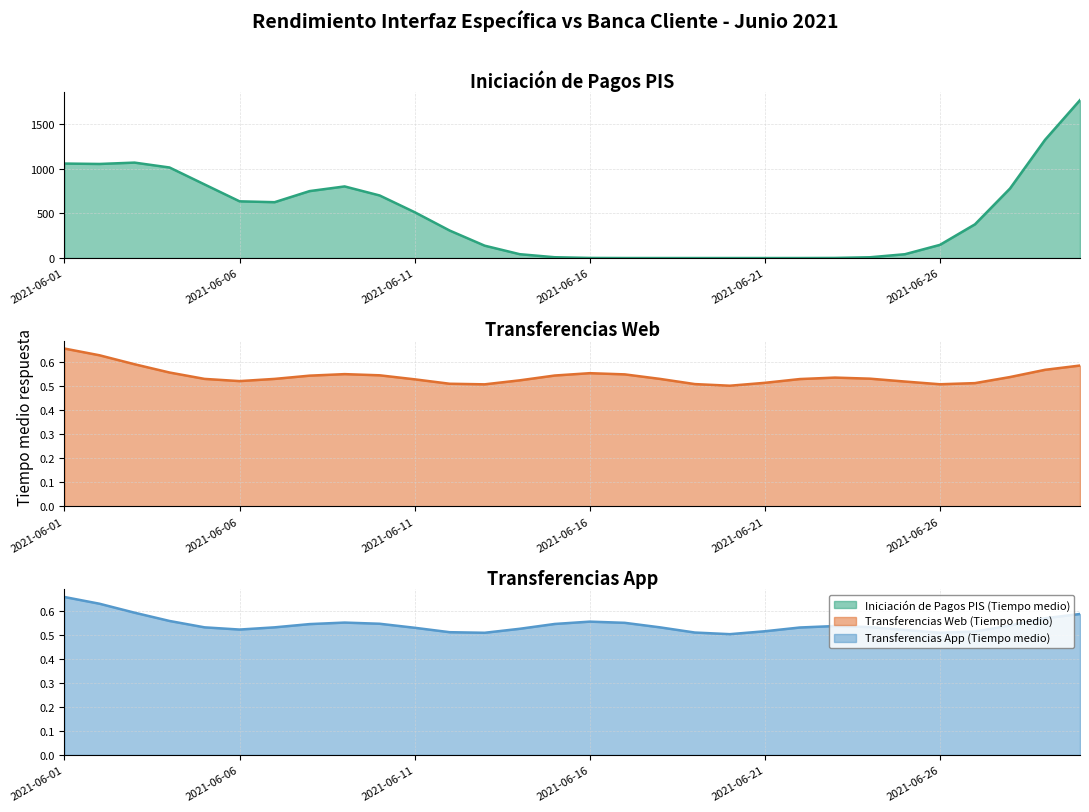

Does the chart have visible grid lines?

Yes